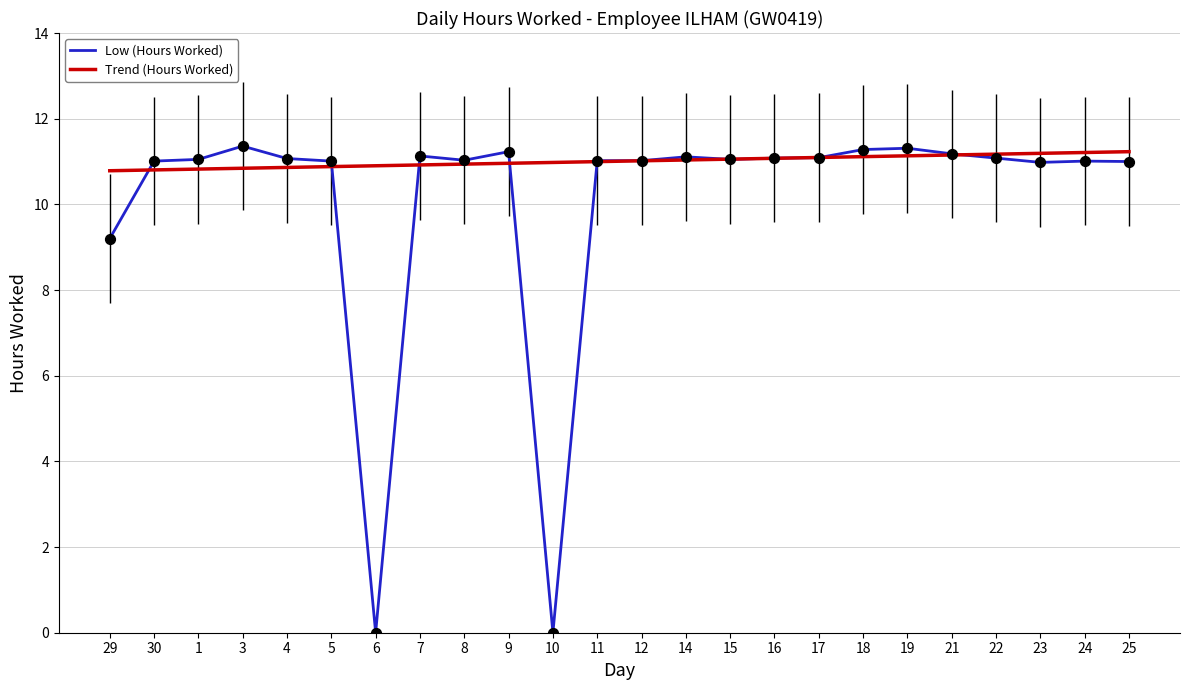

What is the ratio of the value at 21 to the value at 17?

1.0